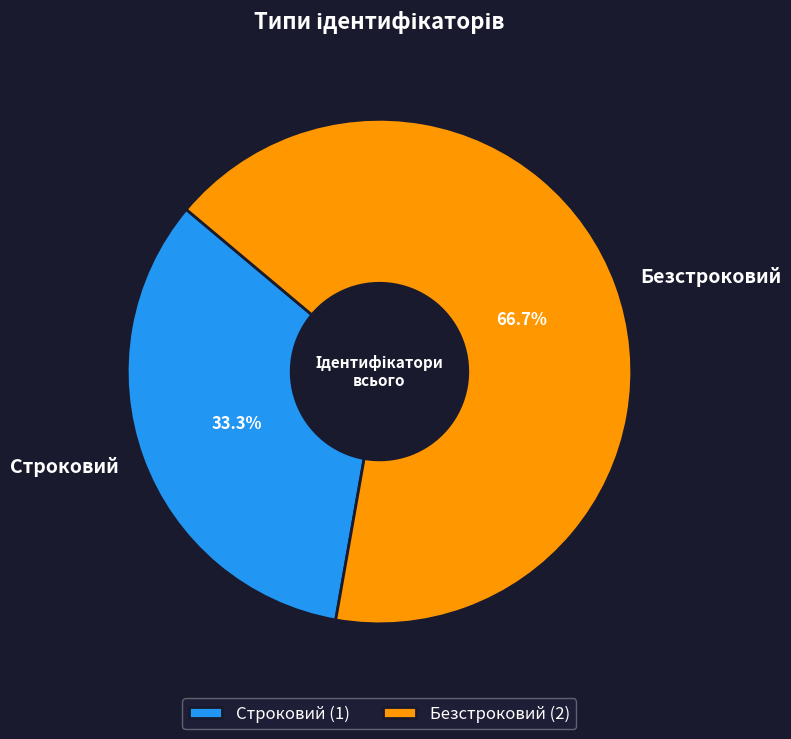

How many slices are in this pie chart?

2